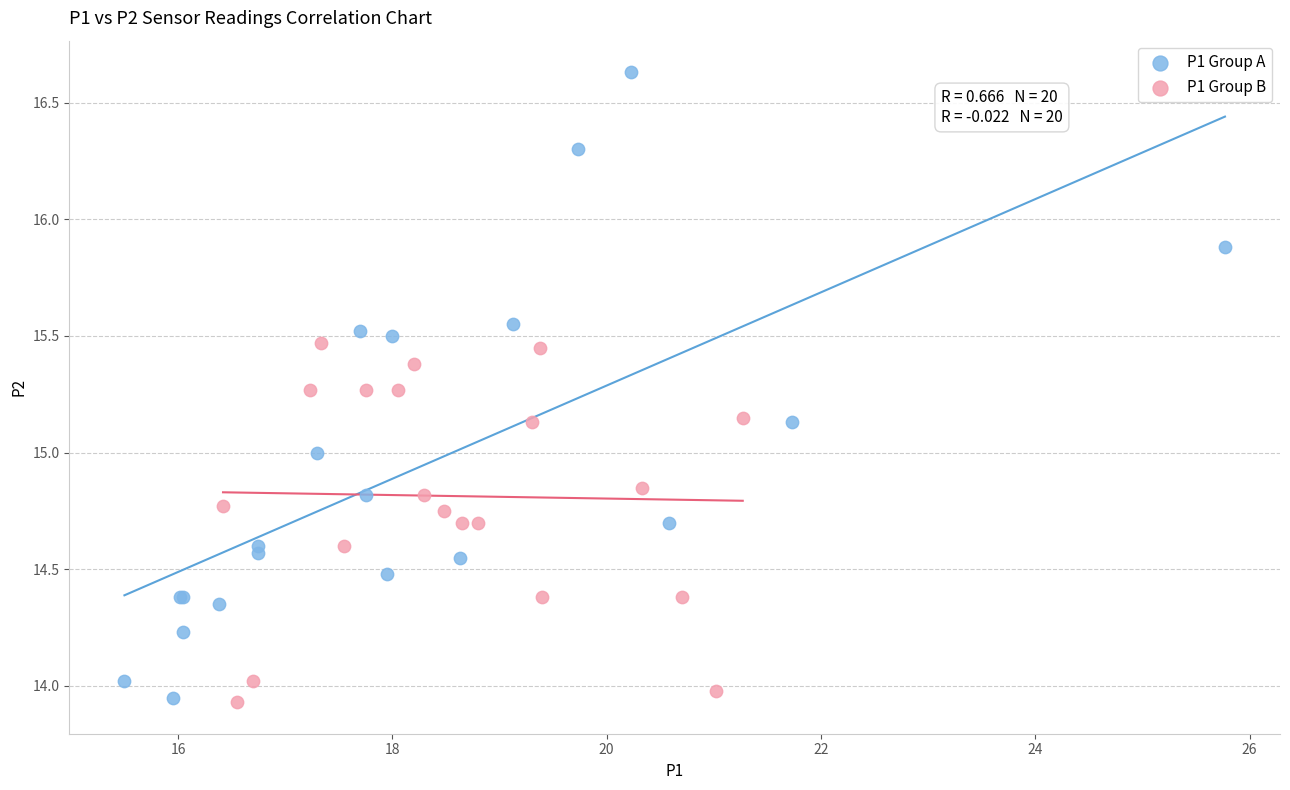

Which series has the largest Y range (max minus min)?

P1 Group A